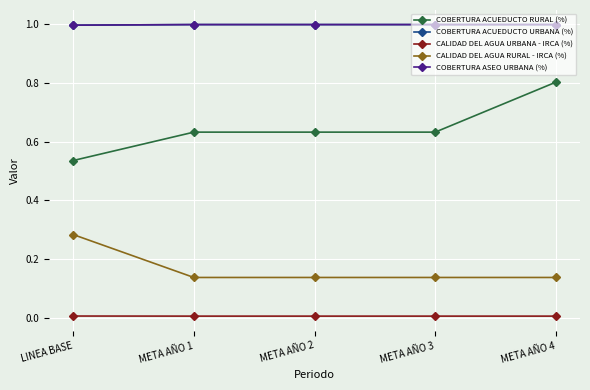

Which series has the largest total across all categories?

COBERTURA ACUEDUCTO URBANA (%)